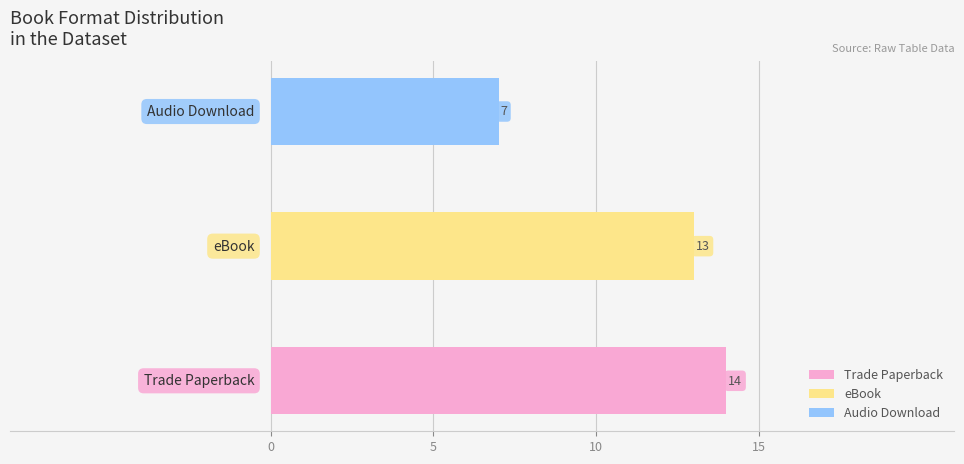

What is the minimum value shown in the chart?

7